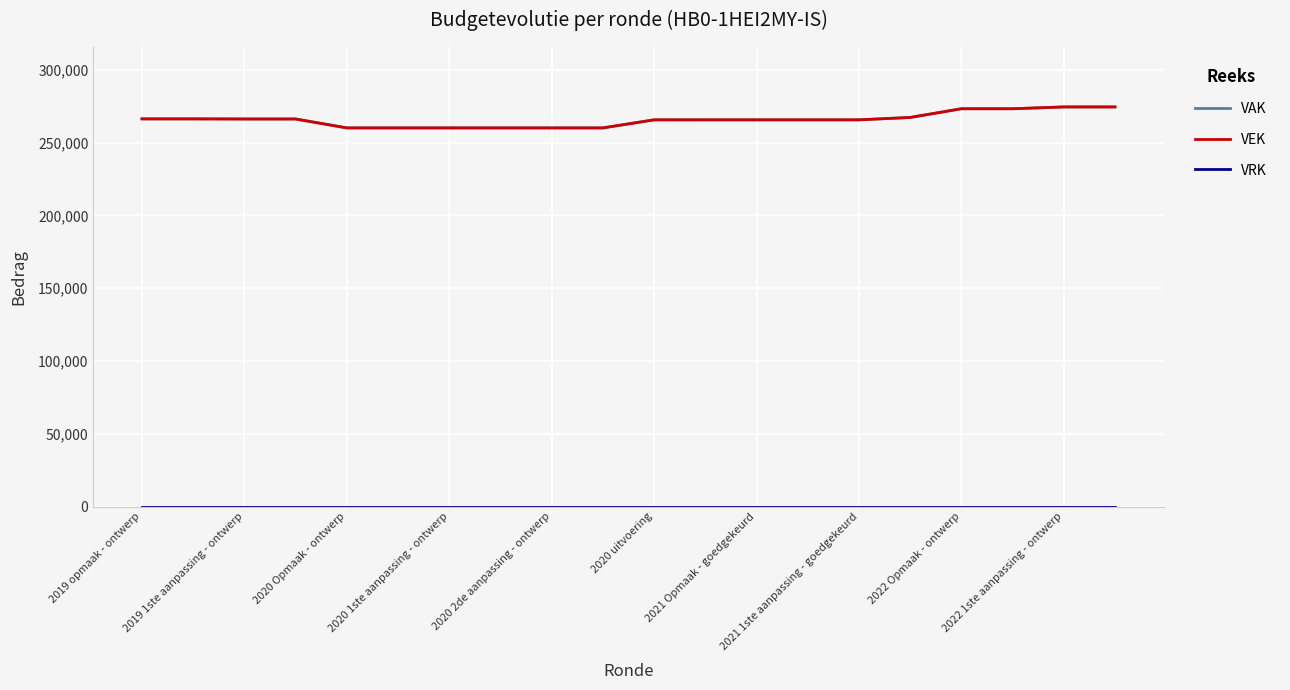

Where does the VEK series first go above 265593?

2019 opmaak - ontwerp